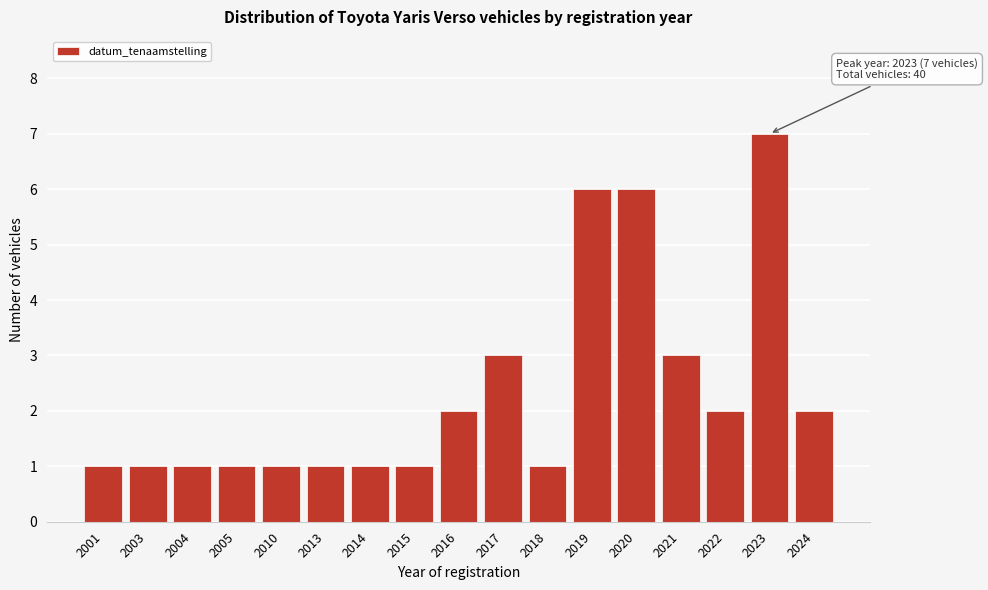

Reading left to right, transcribe all the data shown in this chart.

2001=1	2003=1	2004=1	2005=1	2010=1	2013=1	2014=1	2015=1	2016=2	2017=3	2018=1	2019=6	2020=6	2021=3	2022=2	2023=7	2024=2